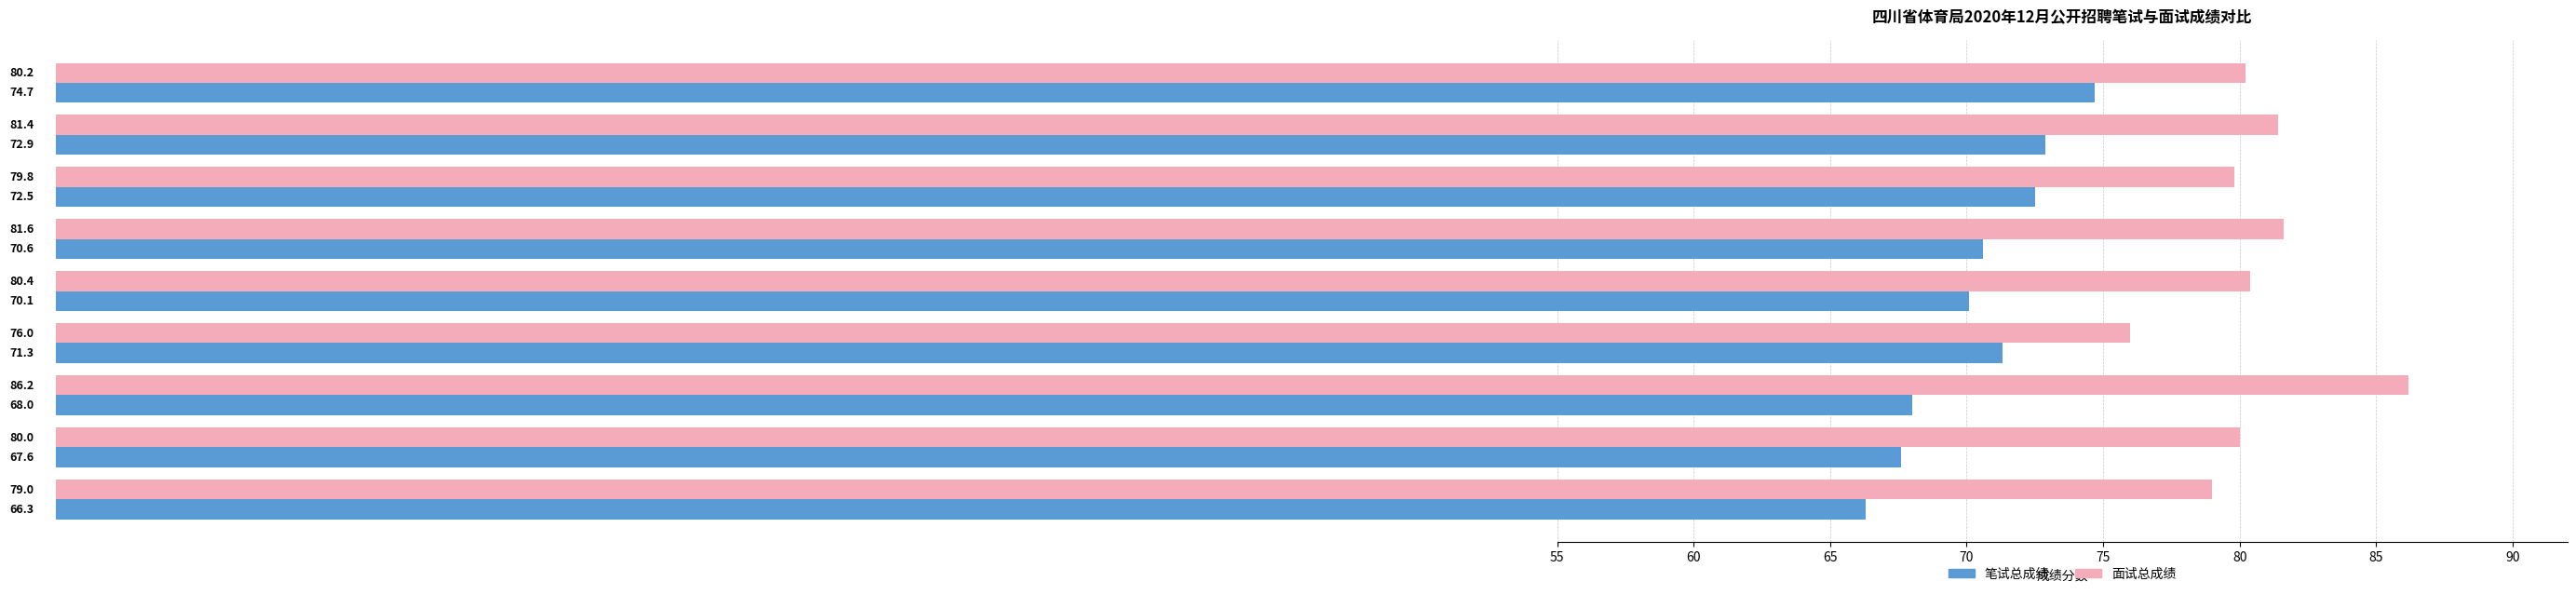

List the series in order of their overall mean, highest first.

面试总成绩, 笔试总成绩